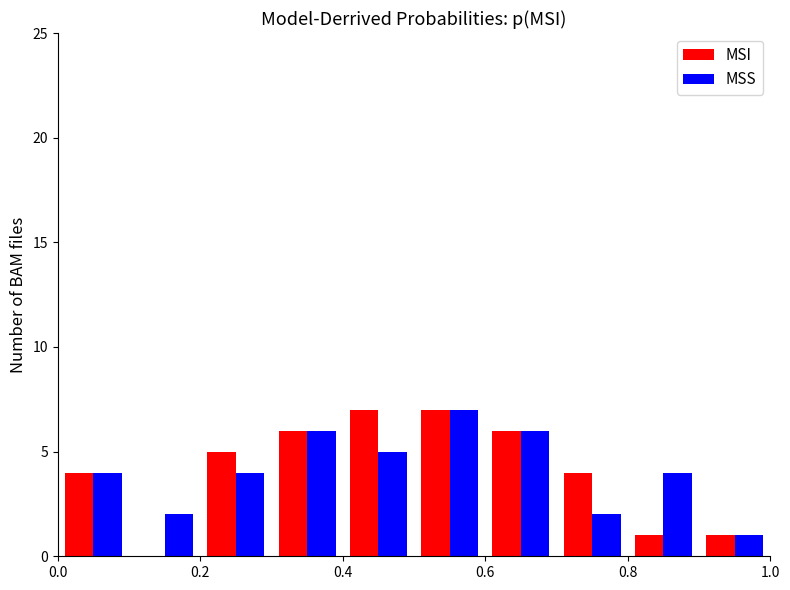

What is the sum of all MSS values?

41